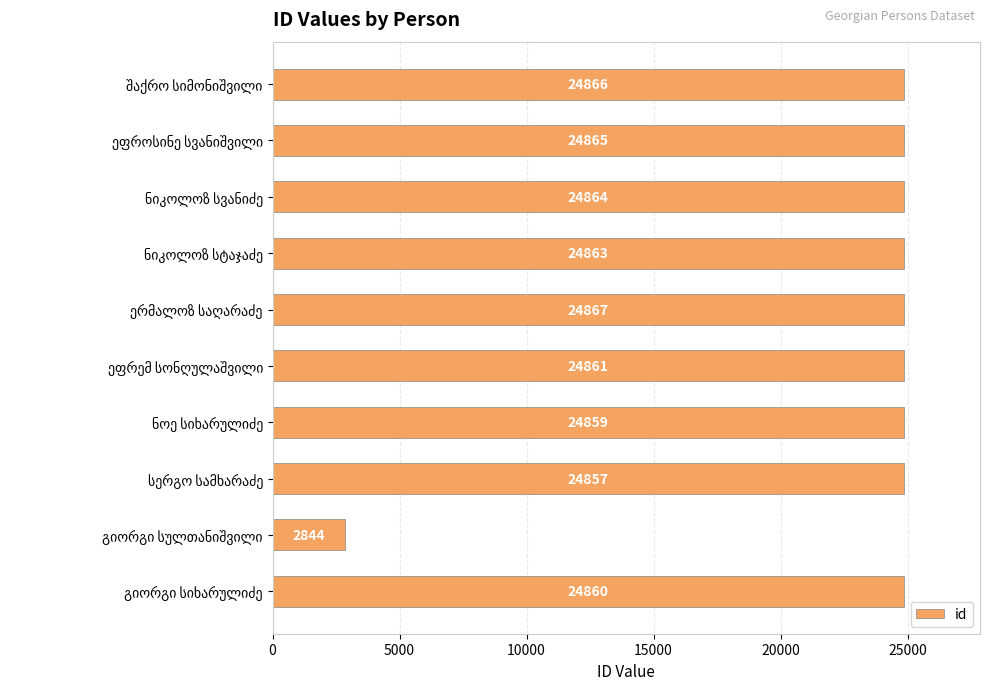

What is the value of the 2nd bar from the top?

24865